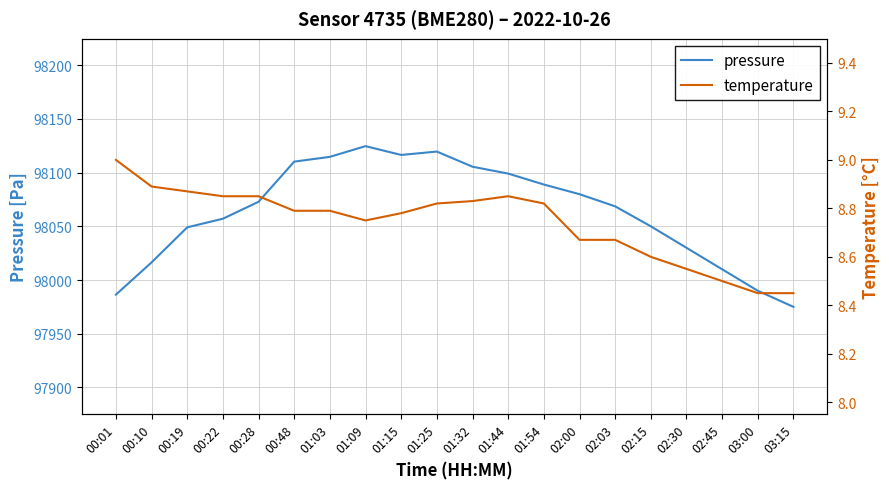

Where is the first local maximum for pressure?

01:09